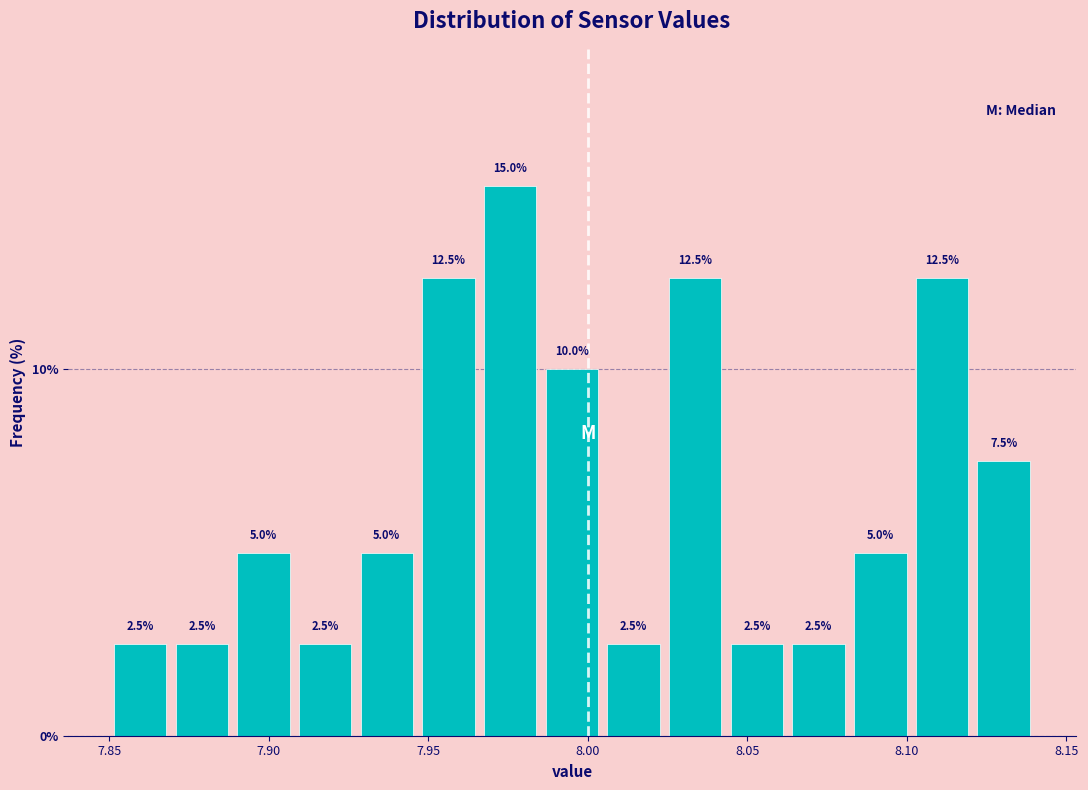

Around what value on the x-axis is the tallest bar? Give the approximate position of its centre, as read against the axis.

7.975